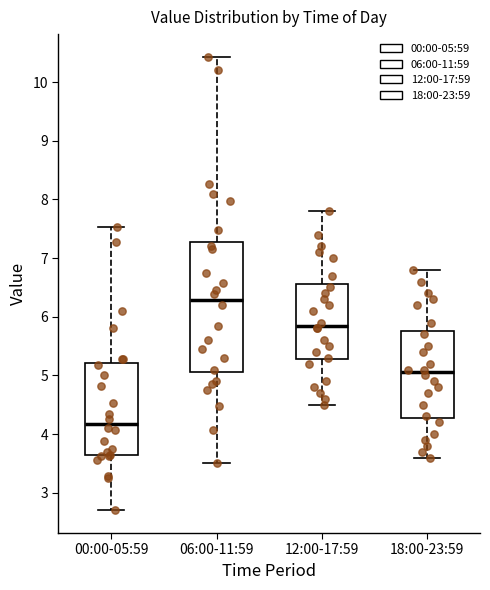

Which box is the tallest, from its lower edge to its upper edge?

06:00-11:59